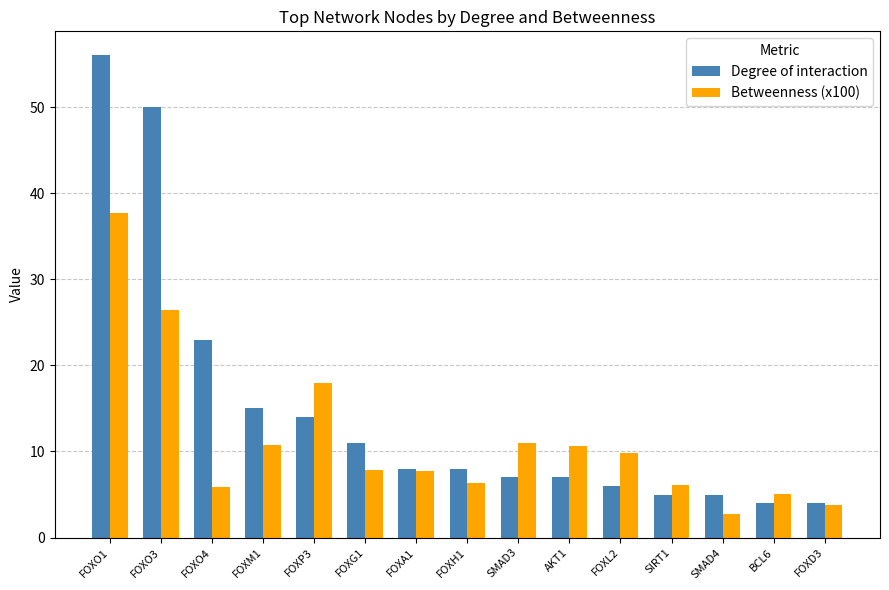

What is the label of the 14th bar from the right?

FOXO3